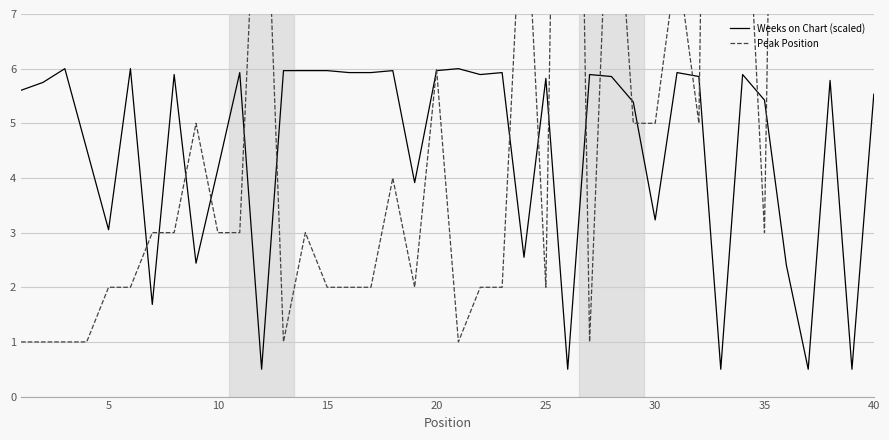

The value of Weeks on Chart (scaled) at 30 is 1.6. True or false?

False